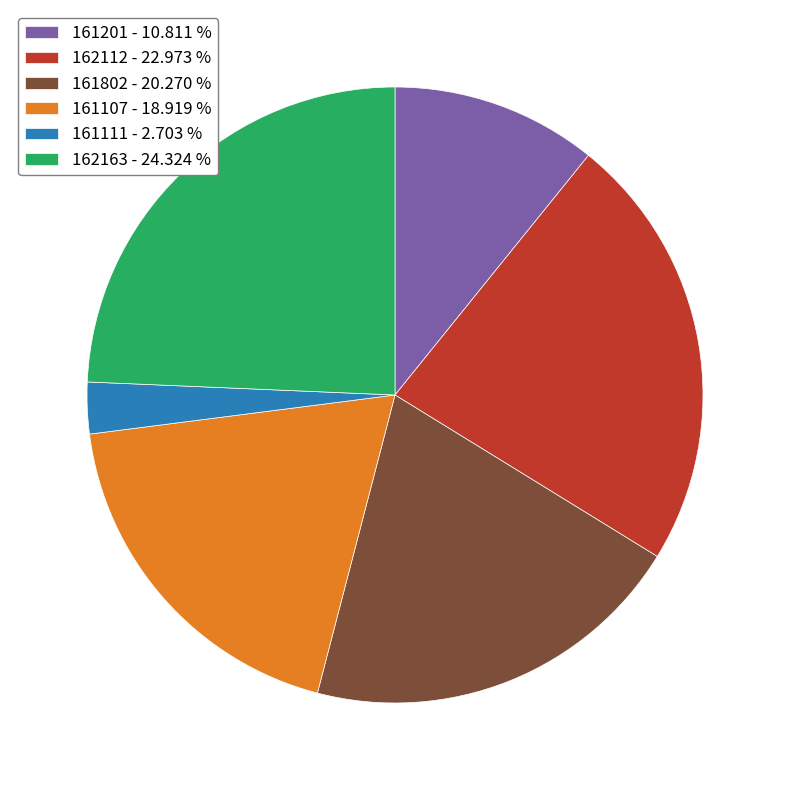

Is it true that 161802 is 20% of the pie?

True